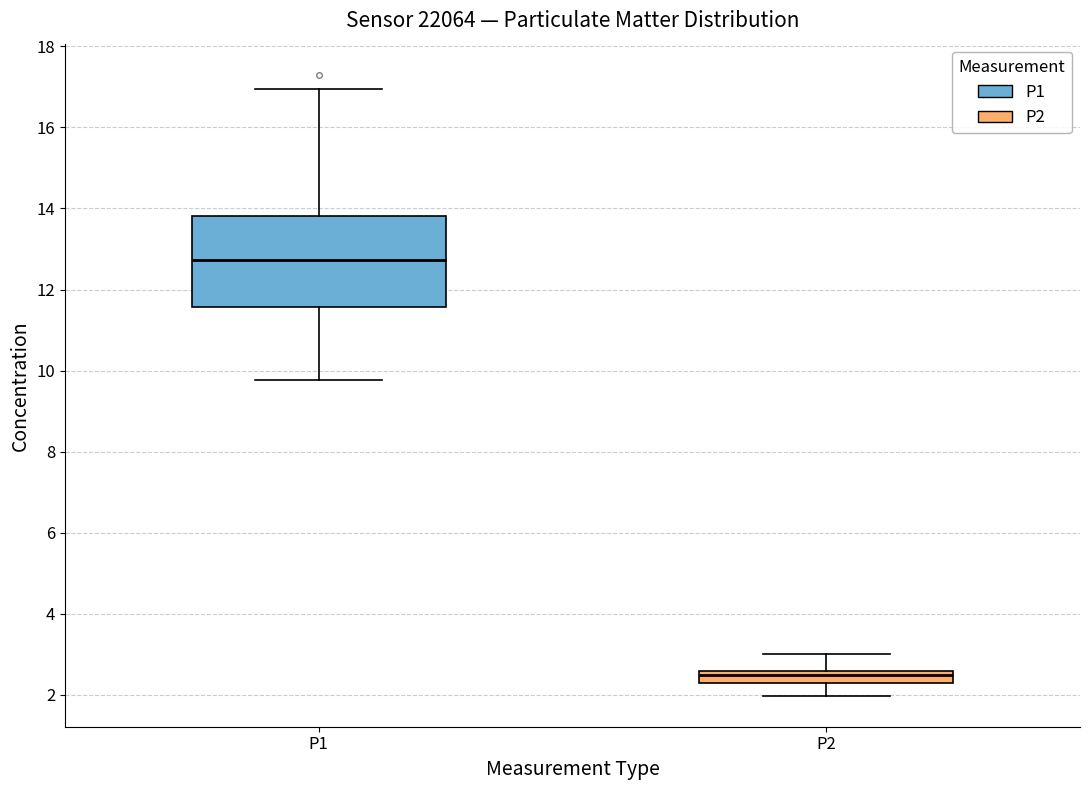

Comparing the boxes themselves (not the whiskers), which one is the tallest?

P1